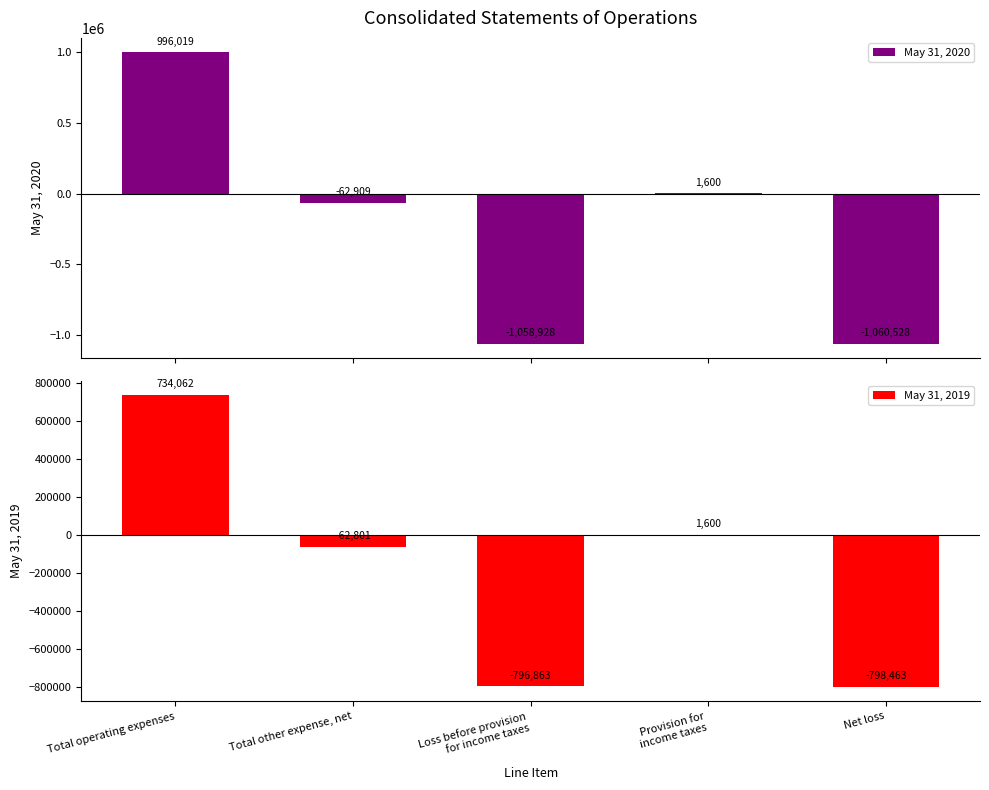

Which has a higher value, Provision for
income taxes or Net loss?

Provision for
income taxes